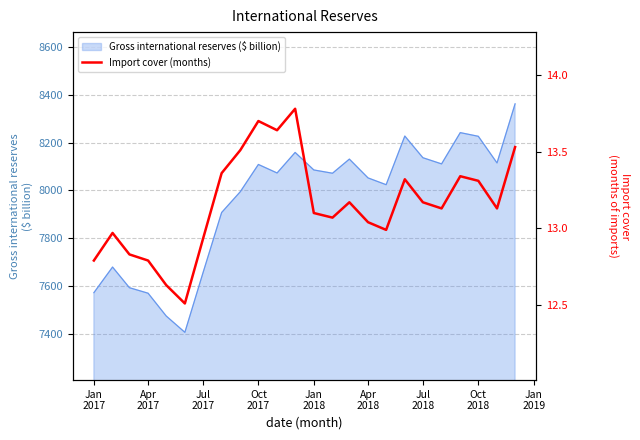

What is the minimum value for Gross international reserves ($ billion)?

7406.4